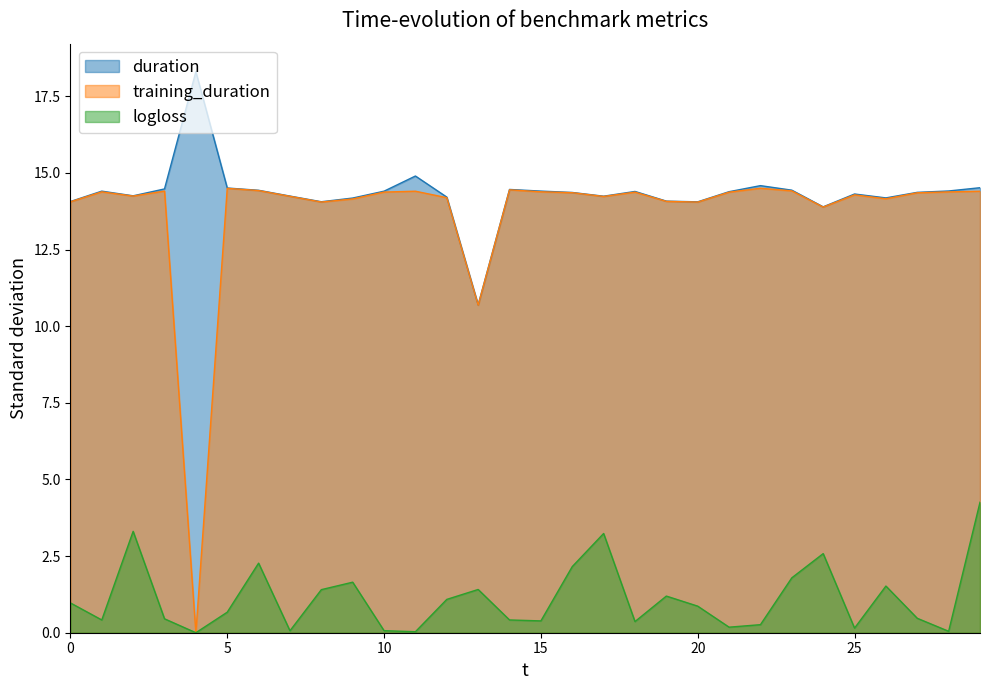

At which category does training_duration reach its first local peak?

1